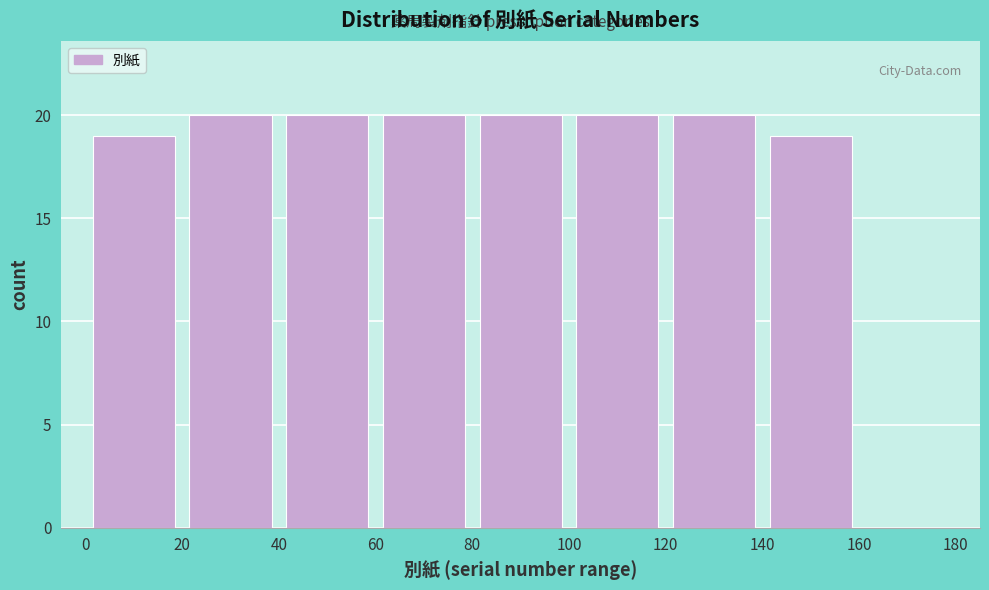

Reading left to right, list every bar in this chart as the range it spans on the x-axis followed by its height. The values are not printed on the chart, so give them approximately, as read against the axis.

0 to 20: 19
20 to 40: 20
40 to 60: 20
60 to 80: 20
80 to 100: 20
100 to 120: 20
120 to 140: 20
140 to 160: 19
160 to 180: 0